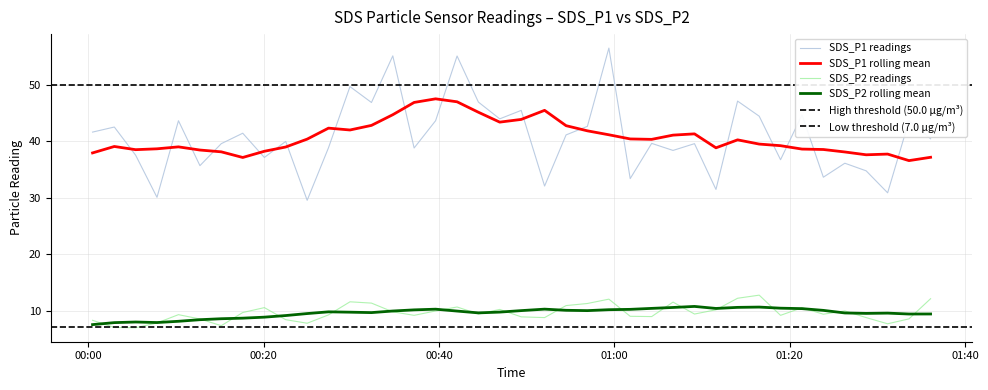

What is the minimum value for SDS_P2 readings?

7.0